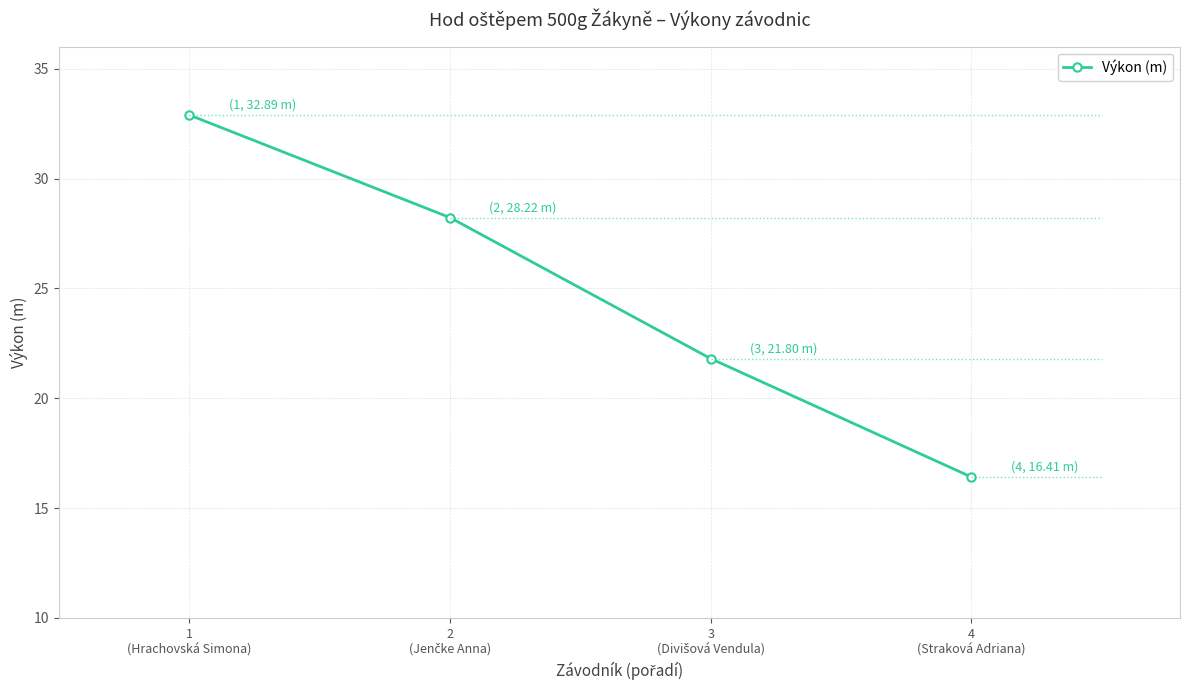

Where does the data first go above 28?

1
(Hrachovská Simona)